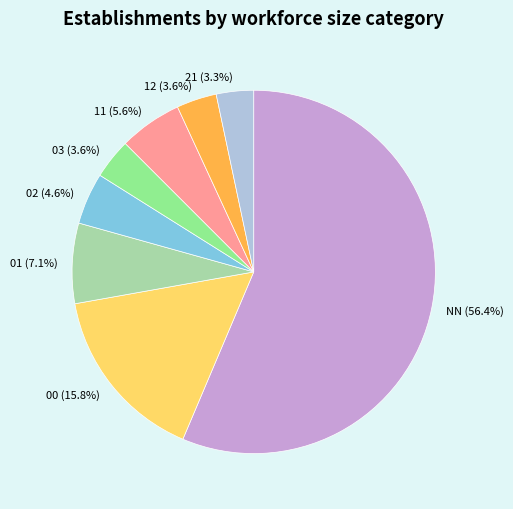

Between 12 and 11, which is larger?

11